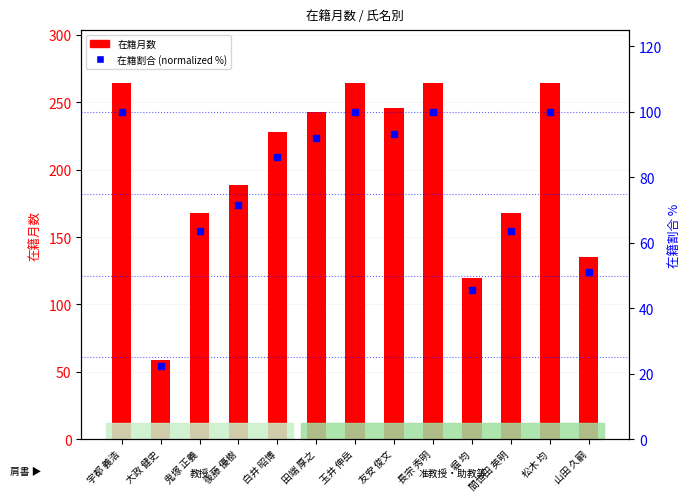

What are all the series names shown in the legend?

在籍月数, 在籍割合 (normalized %)